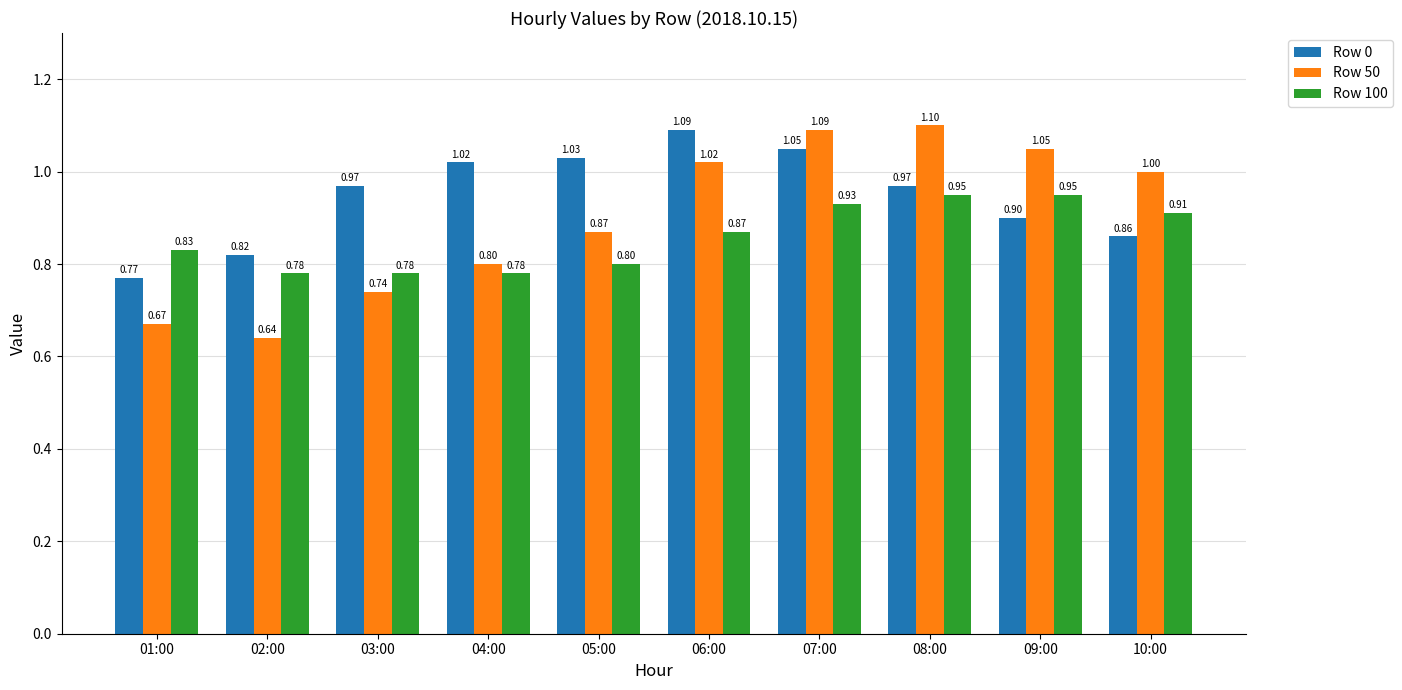

What is the total value across all series at 07:00?

3.1